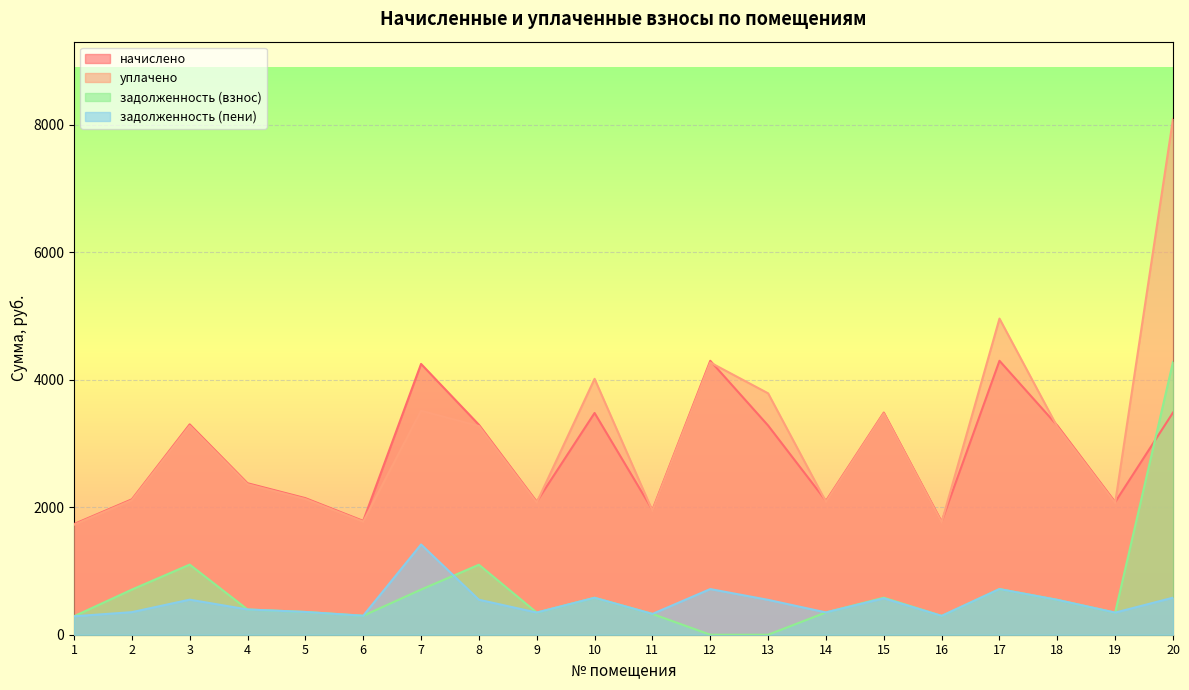

Rank the series by their maximum value, from lowest to highest.

задолженность (пени), задолженность (взнос), начислено, уплачено